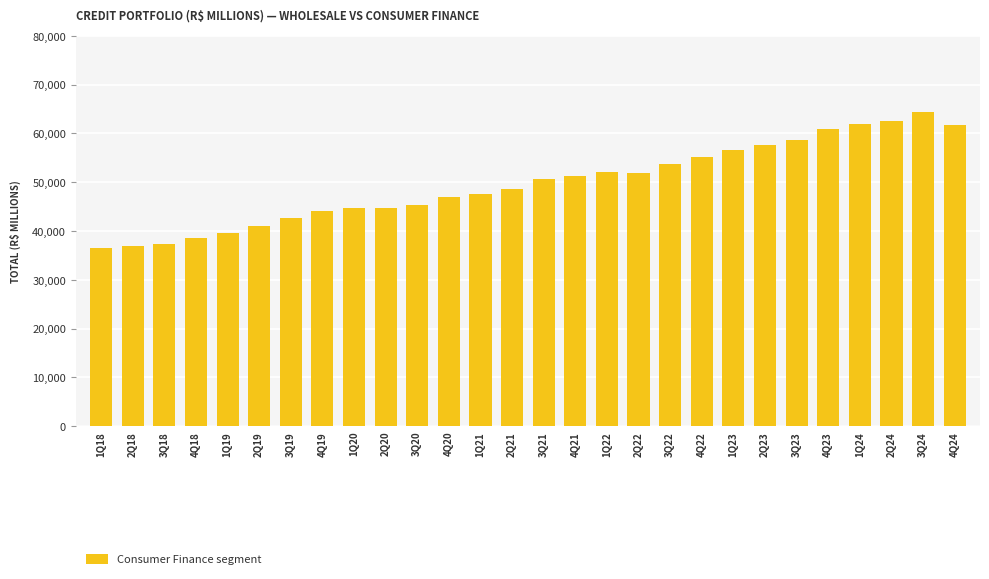

The chart shows a value of 45414.7 at 3Q20. True or false?

True